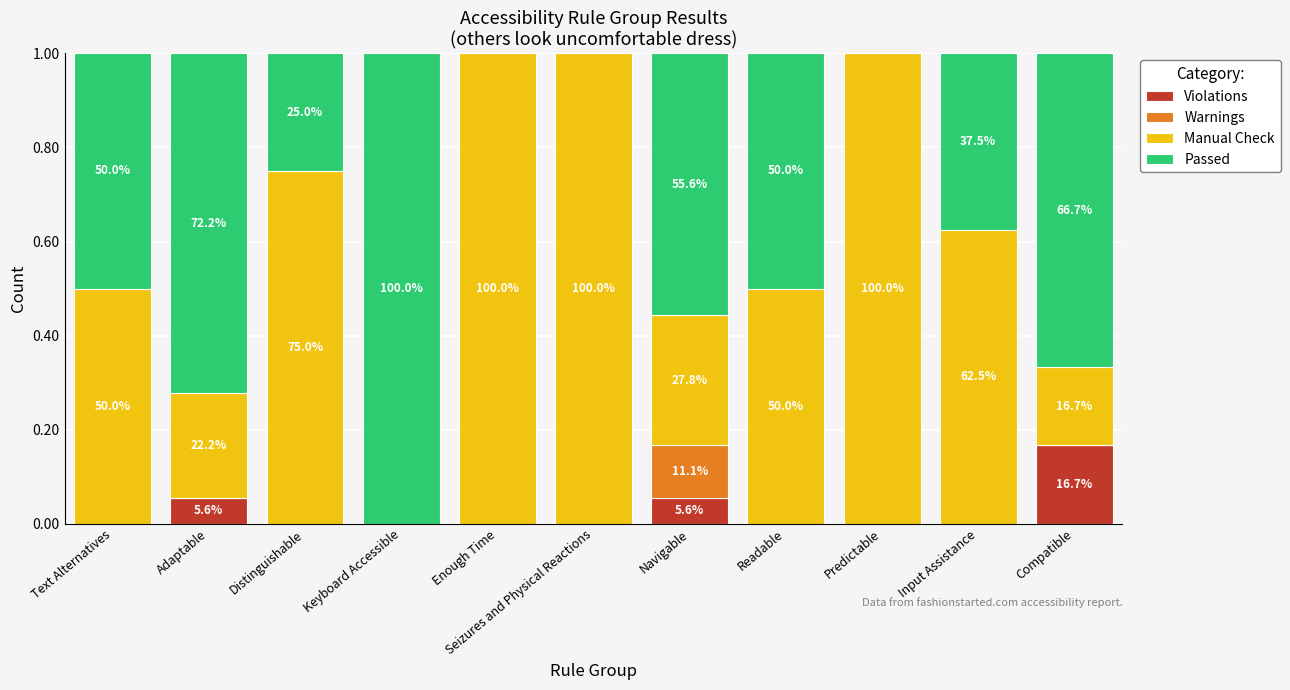

Are the bars horizontal?

No